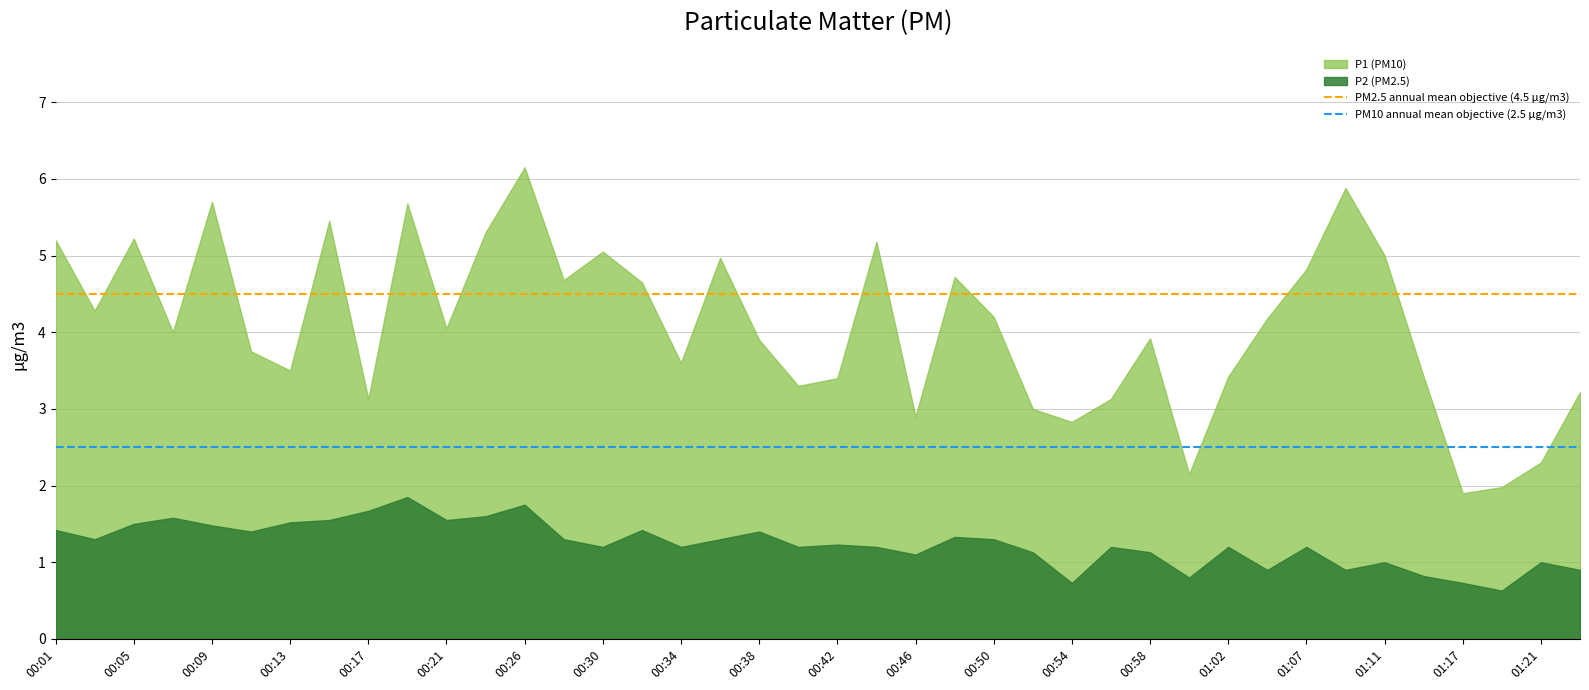

Rank the series by their maximum value, from highest to lowest.

P1 (PM10), P2 (PM2.5)